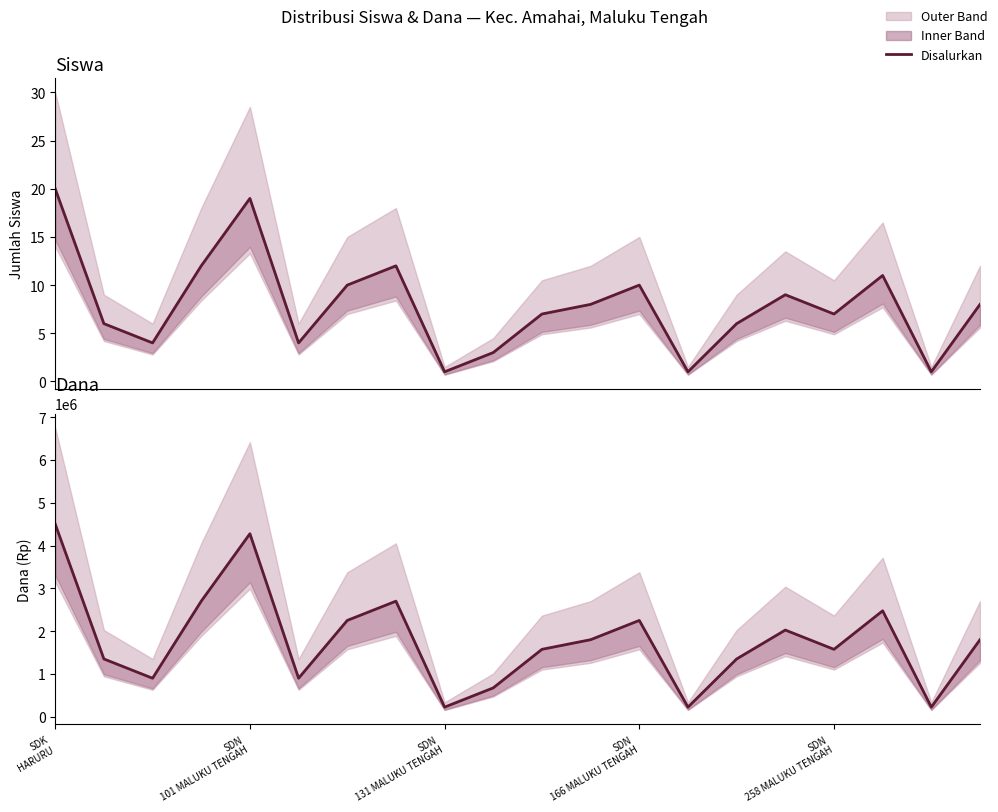

Which series has the widest spread of values?

Dana Disalurkan